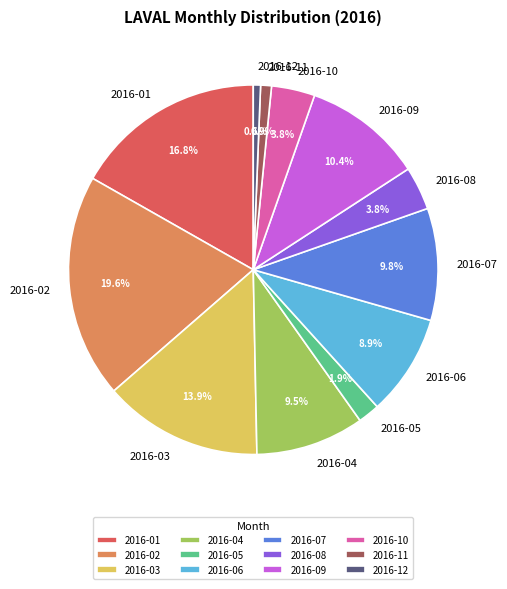

True or false: 2016-12 accounts for 9% of the total.

False